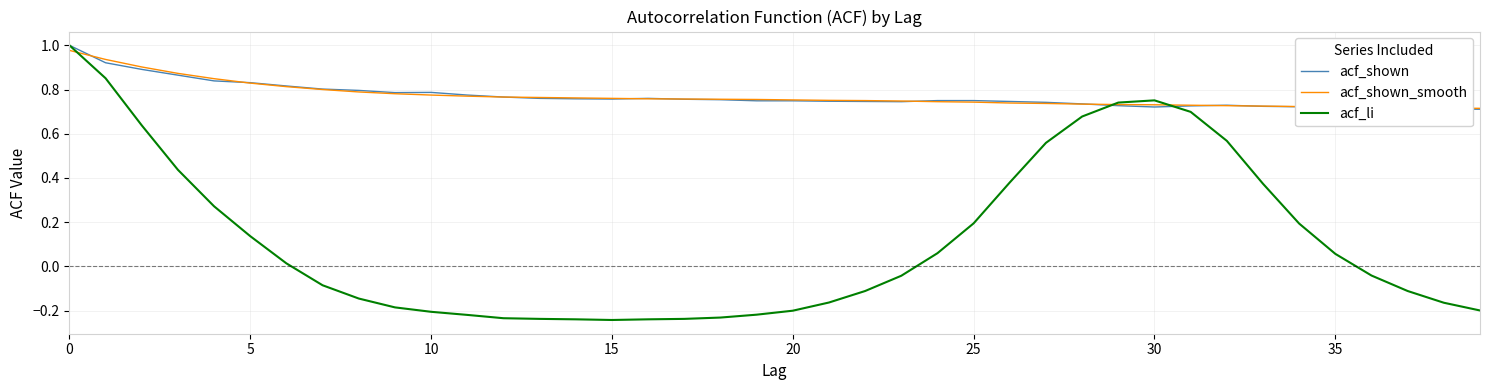

Which series has the widest spread of values?

acf_li